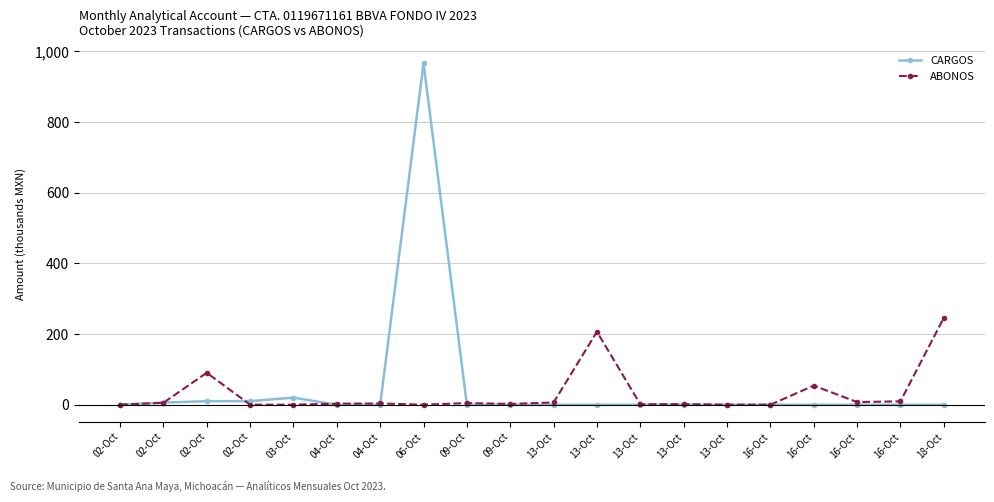

Reading left to right, transcribe all the data shown in this chart.

CARGOS: 02-Oct=0.0	02-Oct=6.0	02-Oct=10.0	02-Oct=10.0	03-Oct=20.0	04-Oct=0.0	04-Oct=0.0	06-Oct=966.7	09-Oct=0.0	09-Oct=0.0	13-Oct=0.0	13-Oct=0.0	13-Oct=0.0	13-Oct=0.0	13-Oct=0.0	16-Oct=0.0	16-Oct=0.0	16-Oct=0.0	16-Oct=0.0	18-Oct=0.0
ABONOS: 02-Oct=0.1	02-Oct=5.5	02-Oct=90.5	02-Oct=0.0	03-Oct=0.0	04-Oct=2.9	04-Oct=3.5	06-Oct=0.0	09-Oct=4.6	09-Oct=2.3	13-Oct=6.3	13-Oct=206.6	13-Oct=1.0	13-Oct=1.7	13-Oct=0.0	16-Oct=0.0	16-Oct=54.1	16-Oct=7.5	16-Oct=9.6	18-Oct=245.9